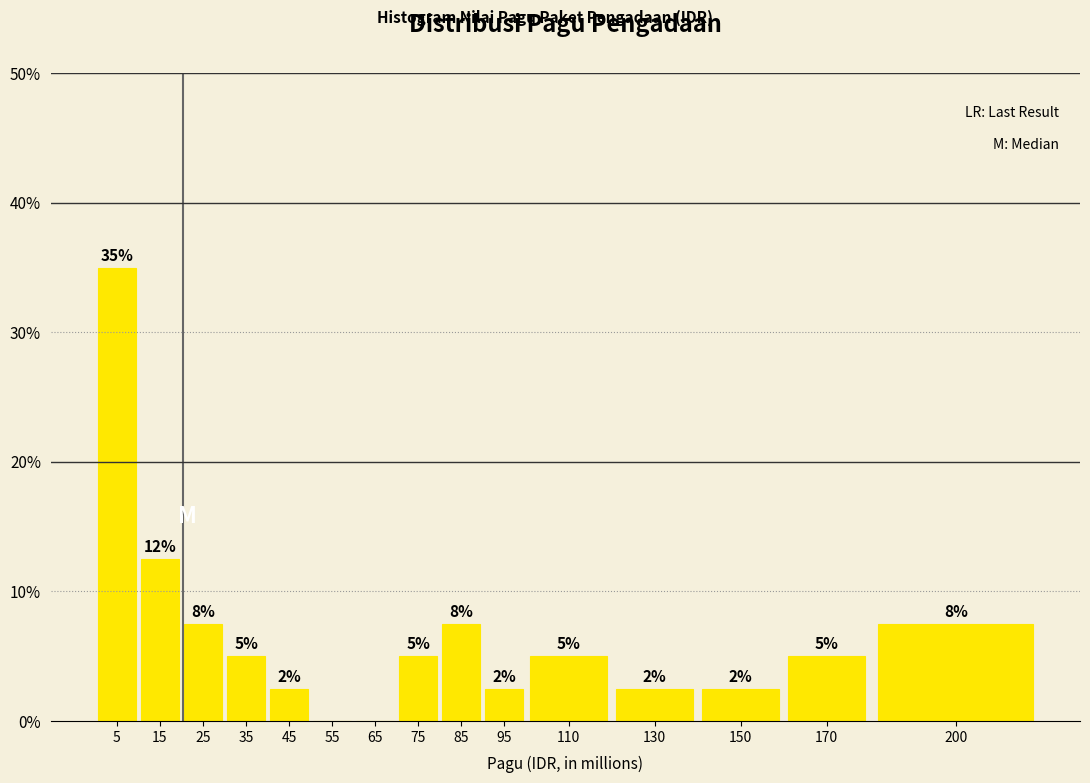

Are the bars horizontal?

No